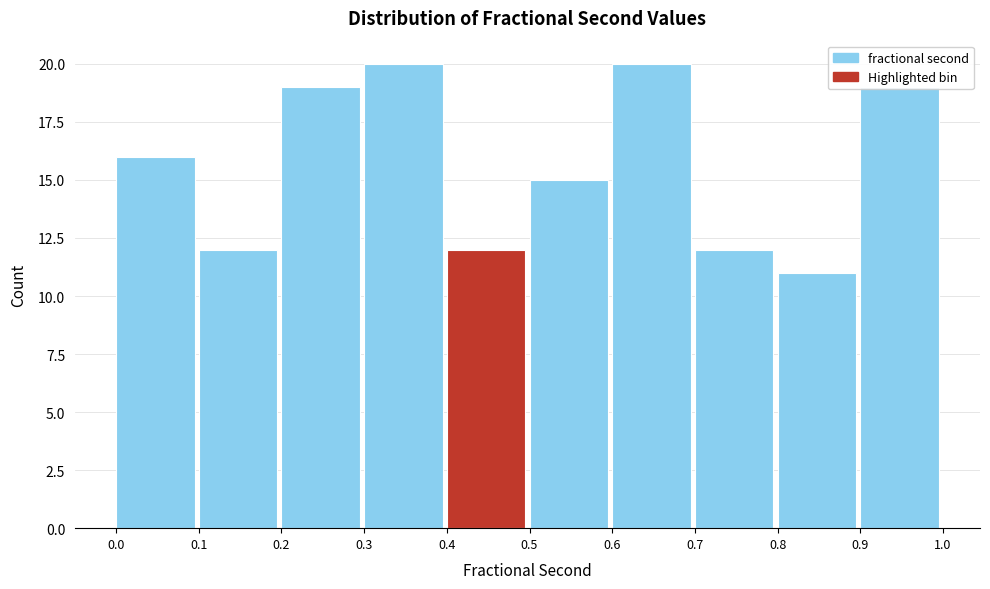

Reading left to right, transcribe this chart: for each bar, give the range it covers on the x-axis and its height. The values are not printed on the chart, so give them approximately, as read against the axis.

0.0 to 0.1: 16
0.1 to 0.2: 12
0.2 to 0.3: 19
0.3 to 0.4: 20
0.4 to 0.5: 12
0.5 to 0.6: 15
0.6 to 0.7: 20
0.7 to 0.8: 12
0.8 to 0.9: 11
0.9 to 1.0: 19